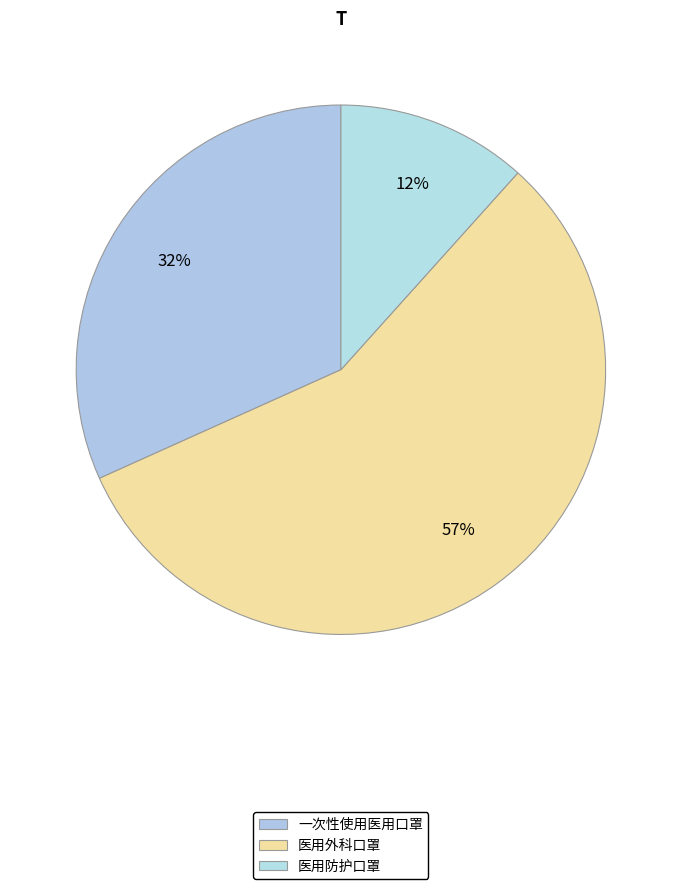

How many slices are in this pie chart?

3